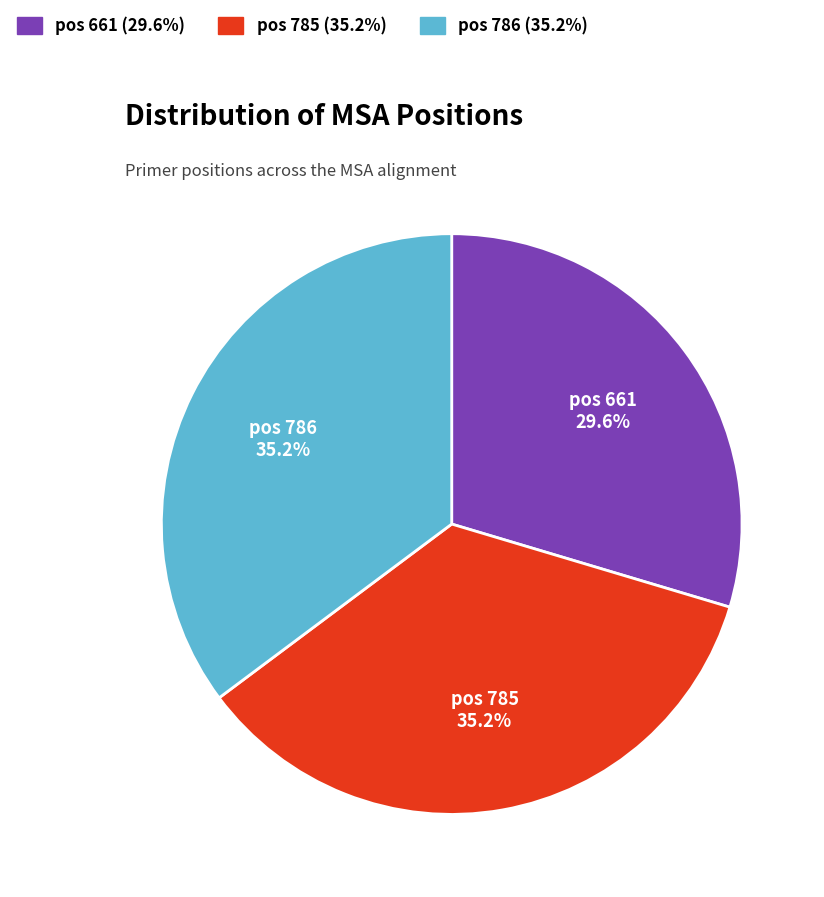

Count the number of slices in the pie.

3